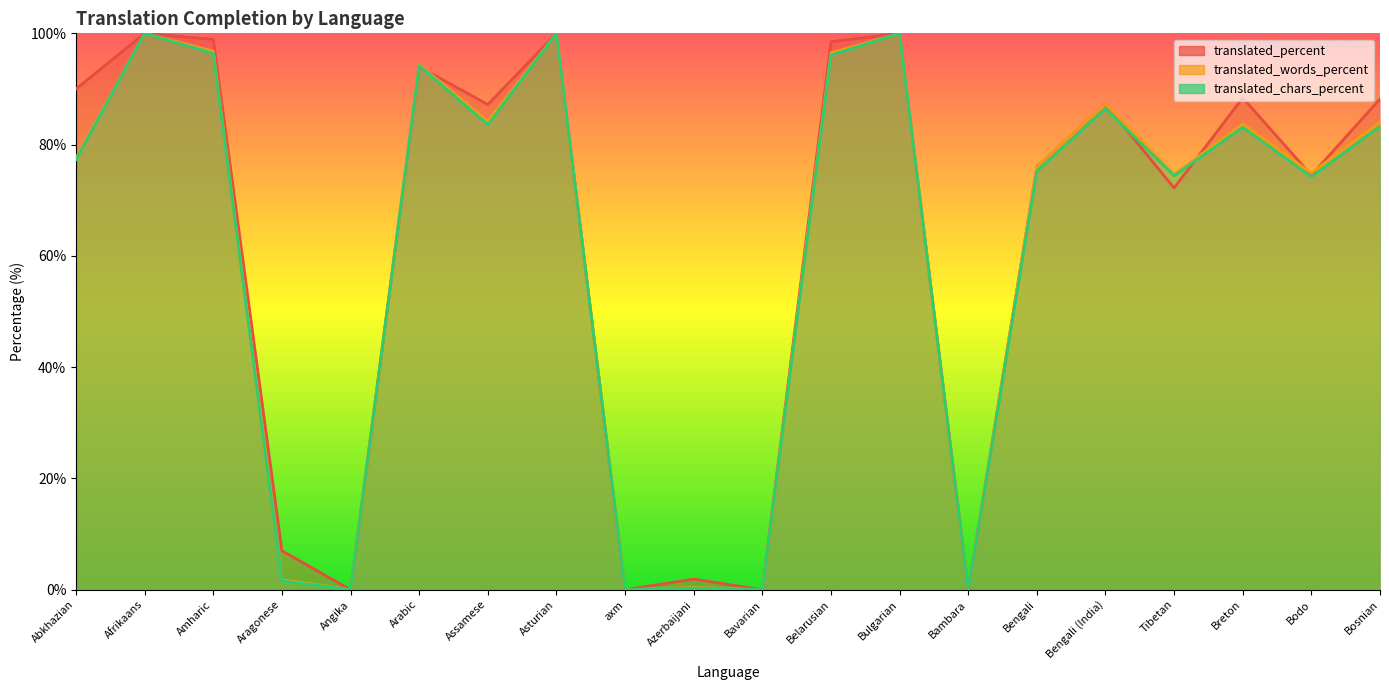

How many values in translated_percent are above zero?

16